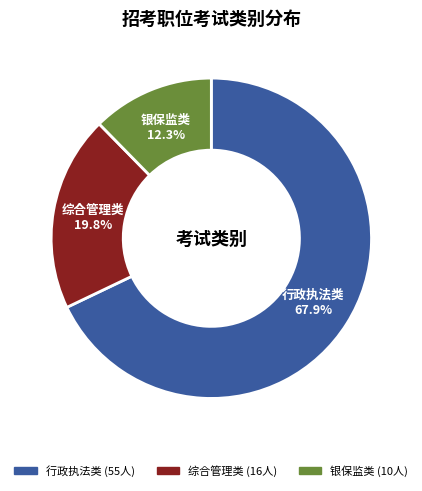

Does any single category account for the majority?

Yes